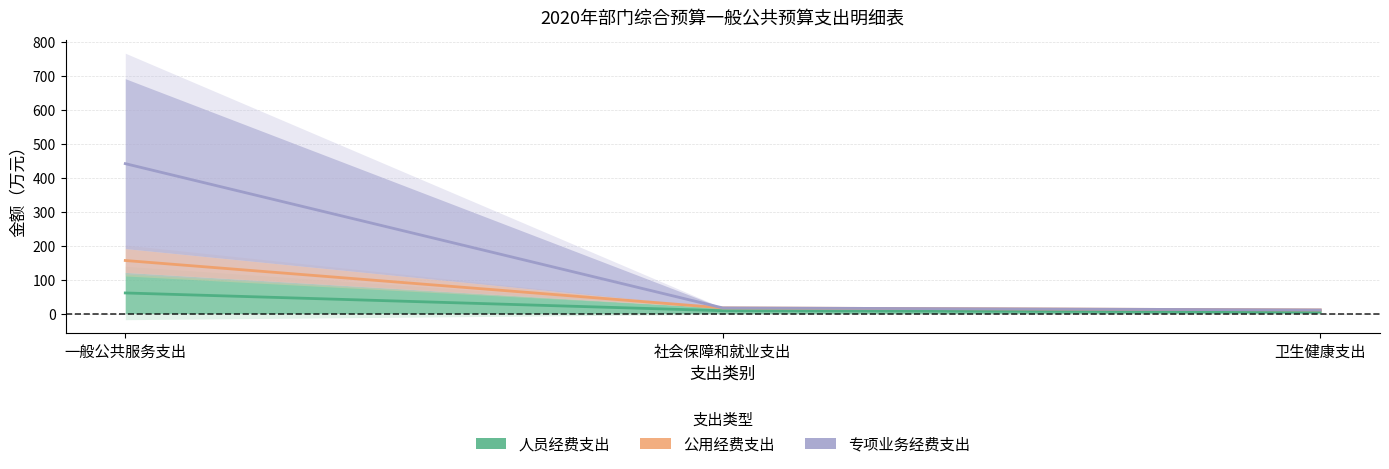

Which category has the highest value across all series?

一般公共服务支出